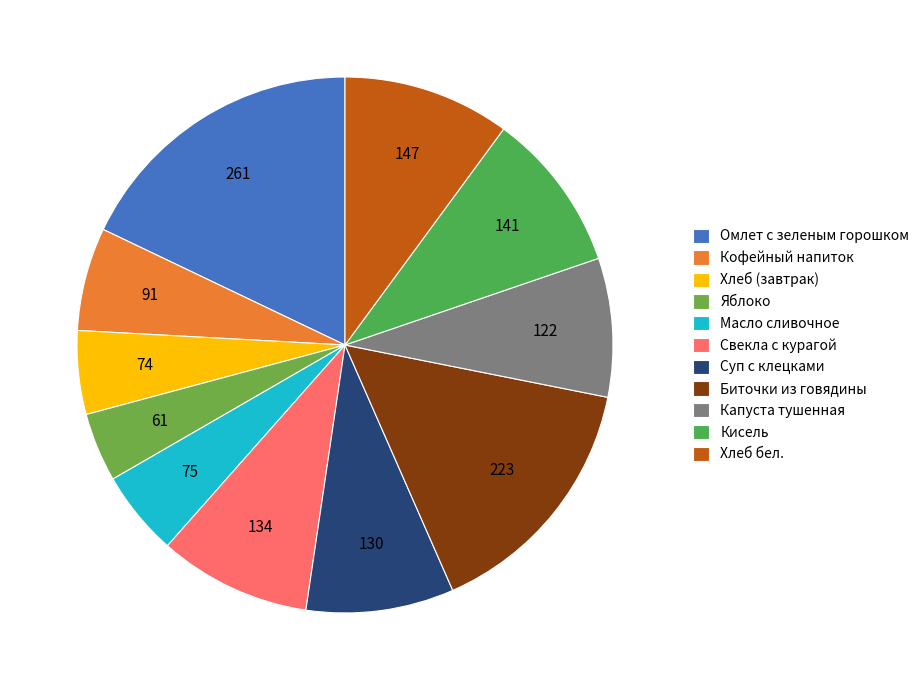

To the nearest percent, what is the combined percentage of Хлеб бел. and Свекла с курагой?

19%